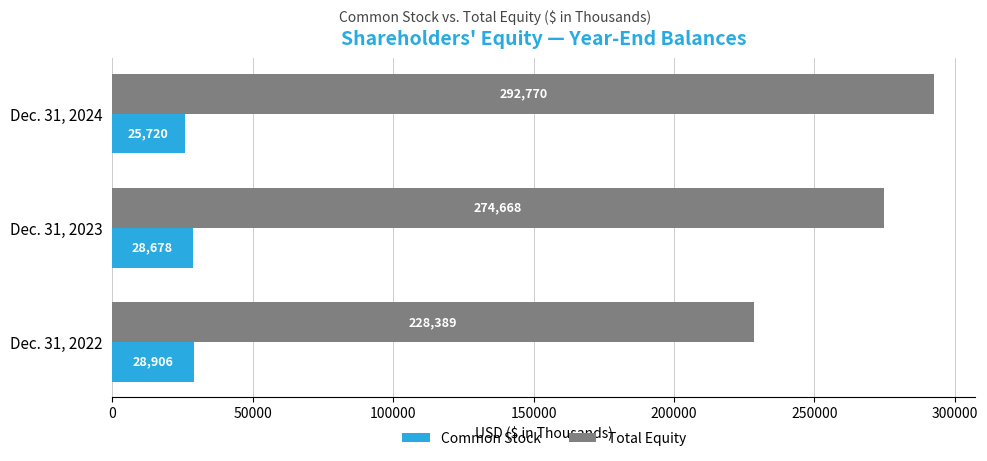

Rank the series at Dec. 31, 2023 from highest to lowest value.

Total Equity, Common Stock